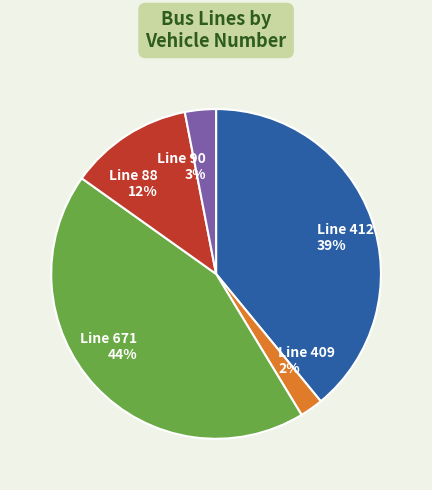

Which has a higher value, Line 90 3% or Line 671 44%?

Line 671 44%